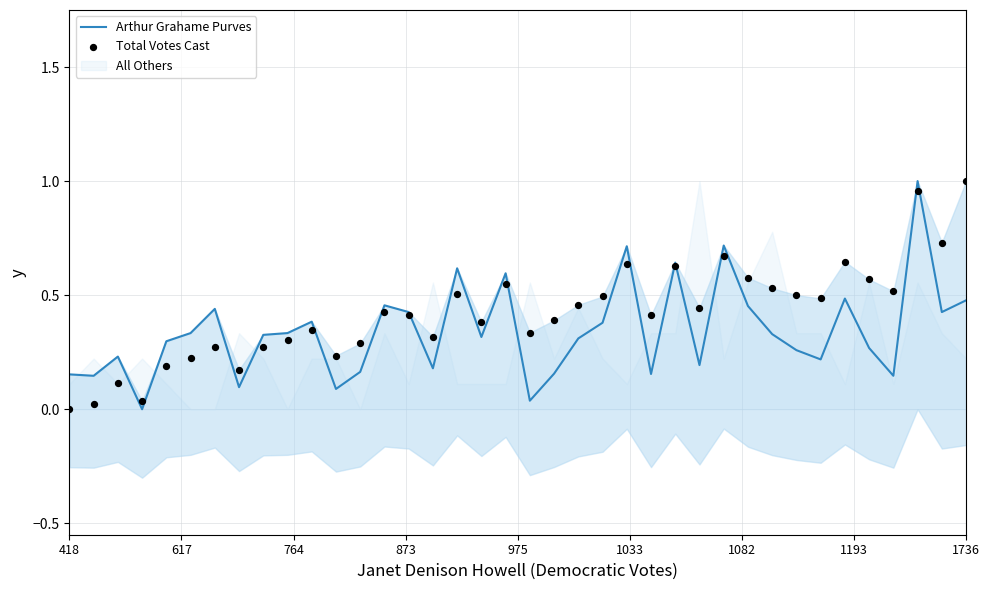

What is the maximum value for Arthur Grahame Purves?

1.0